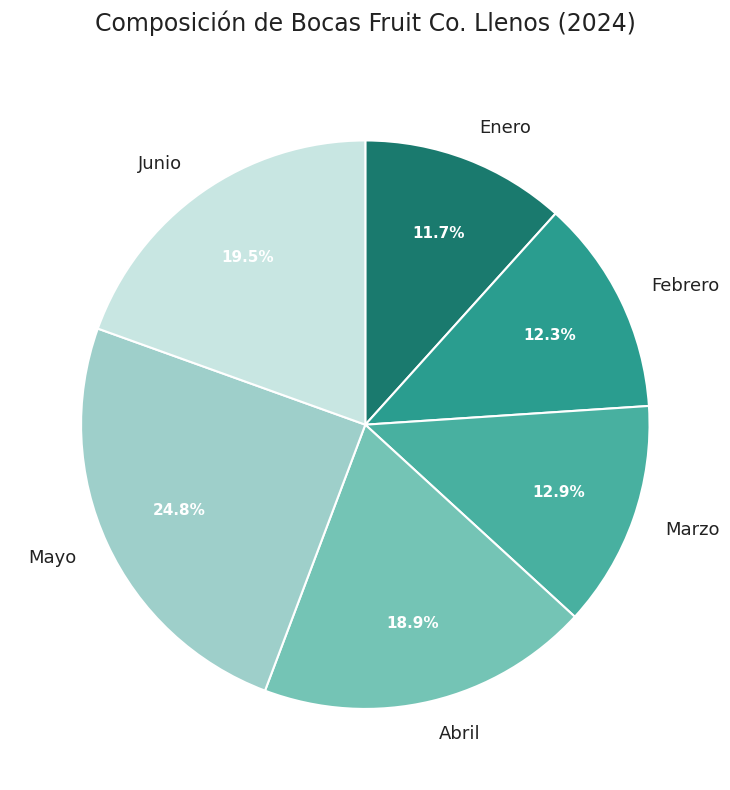

Which has a higher value, Abril or Junio?

Junio